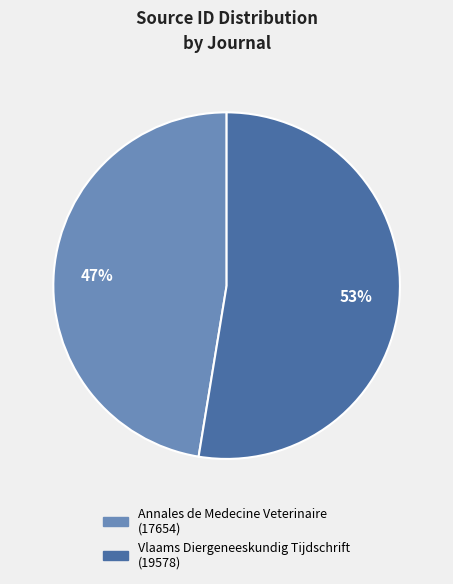

Is the sum of Vlaams Diergeneeskundig Tijdschrift and Annales de Medecine Veterinaire greater than half?

Yes